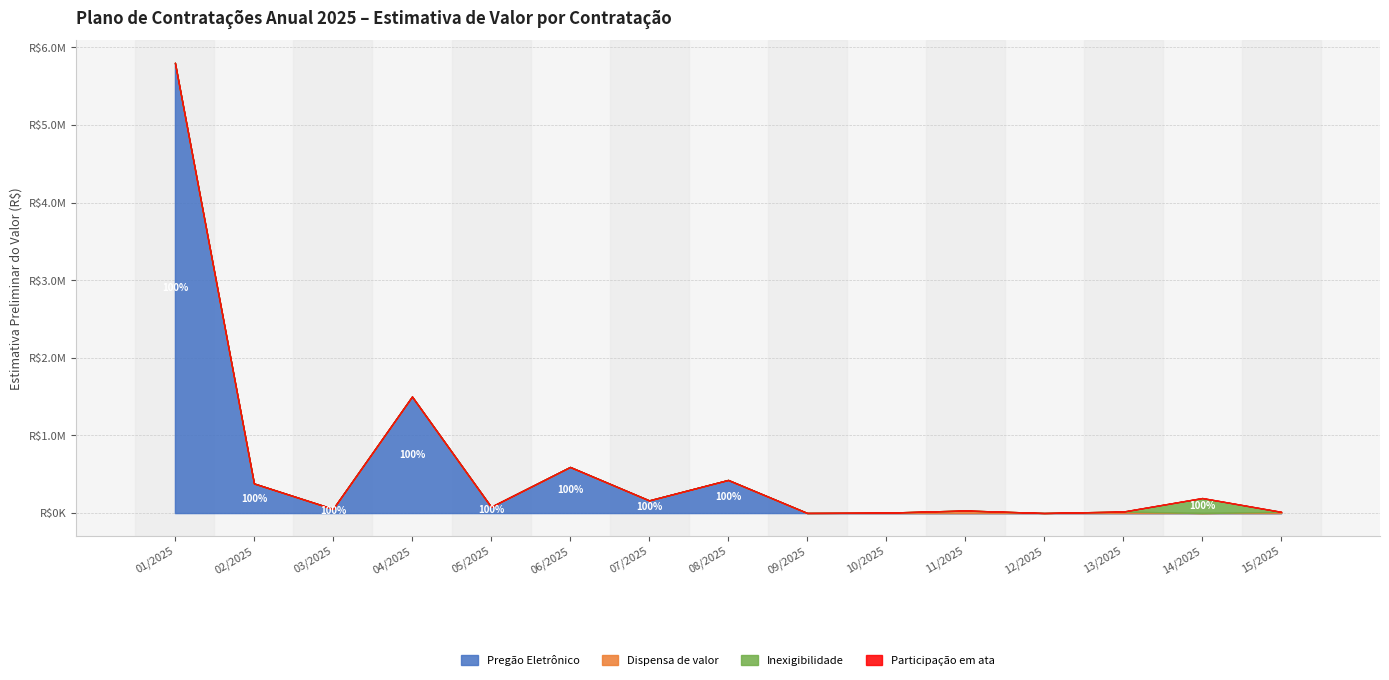

Reading right to left, list all the values displayed in this chart.

Pregão Eletrônico: 0.0	0.0	0.0	0.0	0.0	0.0	0.0	426564.8	163333.3	593833.1	80672.8	1500977.6	54000.0	381605.8	5800000.0
Dispensa de valor: 15780.0	0.0	19670.0	874.7	32920.0	5588.4	1728.2	0.0	0.0	0.0	0.0	0.0	0.0	0.0	0.0
Inexigibilidade: 0.0	193813.0	0.0	0.0	0.0	0.0	0.0	0.0	0.0	0.0	0.0	0.0	0.0	0.0	0.0
Participação em ata: 0.0	0.0	0.0	0.0	0.0	0.0	0.0	0.0	0.0	0.0	0.0	0.0	0.0	0.0	0.0